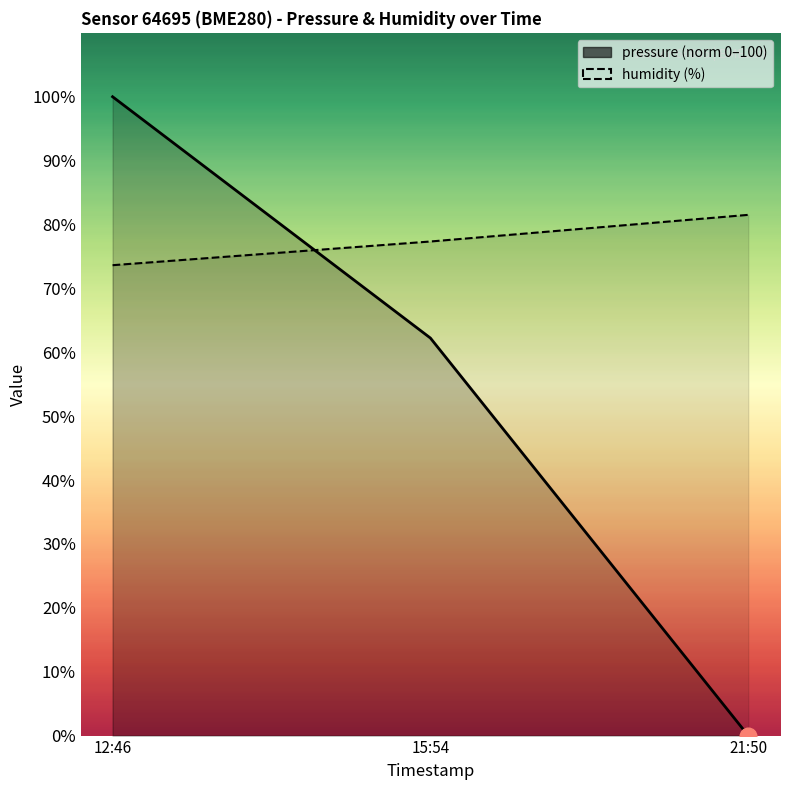

Count the number of data series in this chart.

2